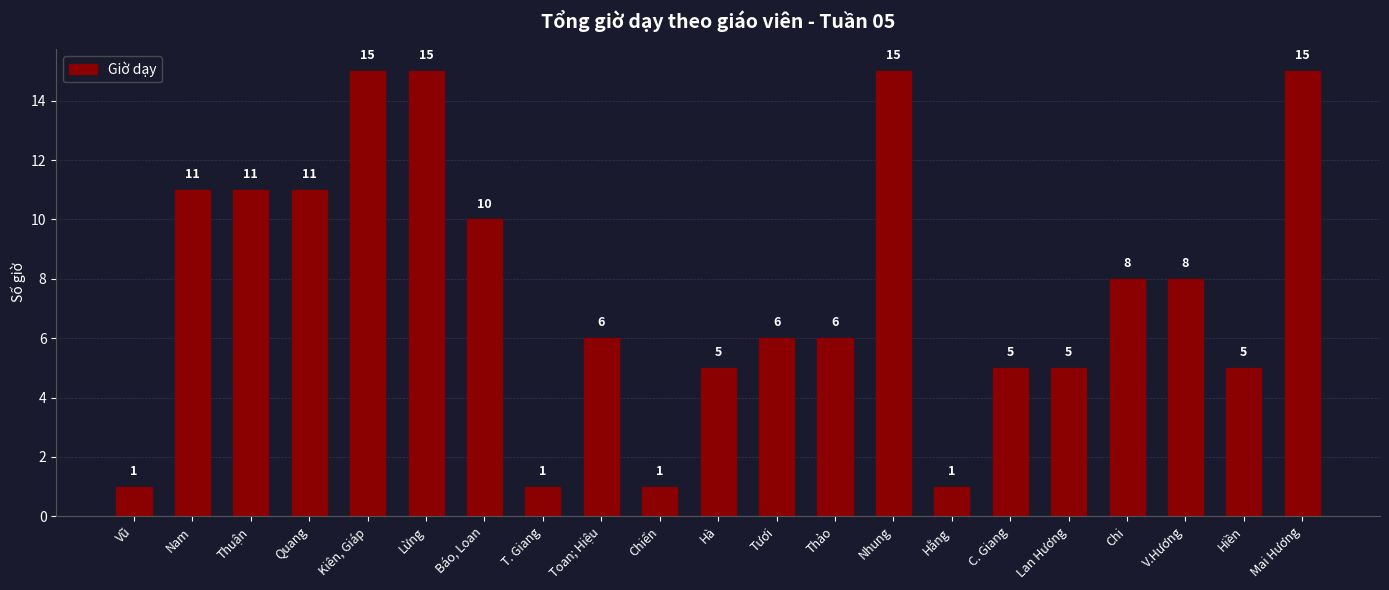

What is the greatest value displayed?

15